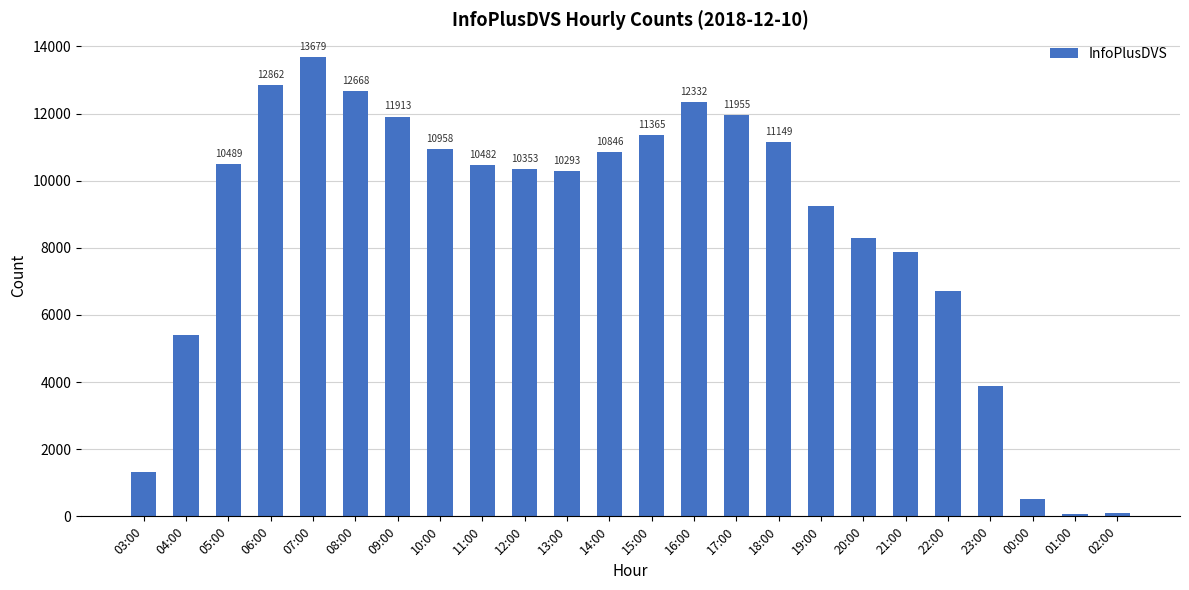

List the labels in order of value, smallest first.

01:00, 02:00, 00:00, 03:00, 23:00, 04:00, 22:00, 21:00, 20:00, 19:00, 13:00, 12:00, 11:00, 05:00, 14:00, 10:00, 18:00, 15:00, 09:00, 17:00, 16:00, 08:00, 06:00, 07:00